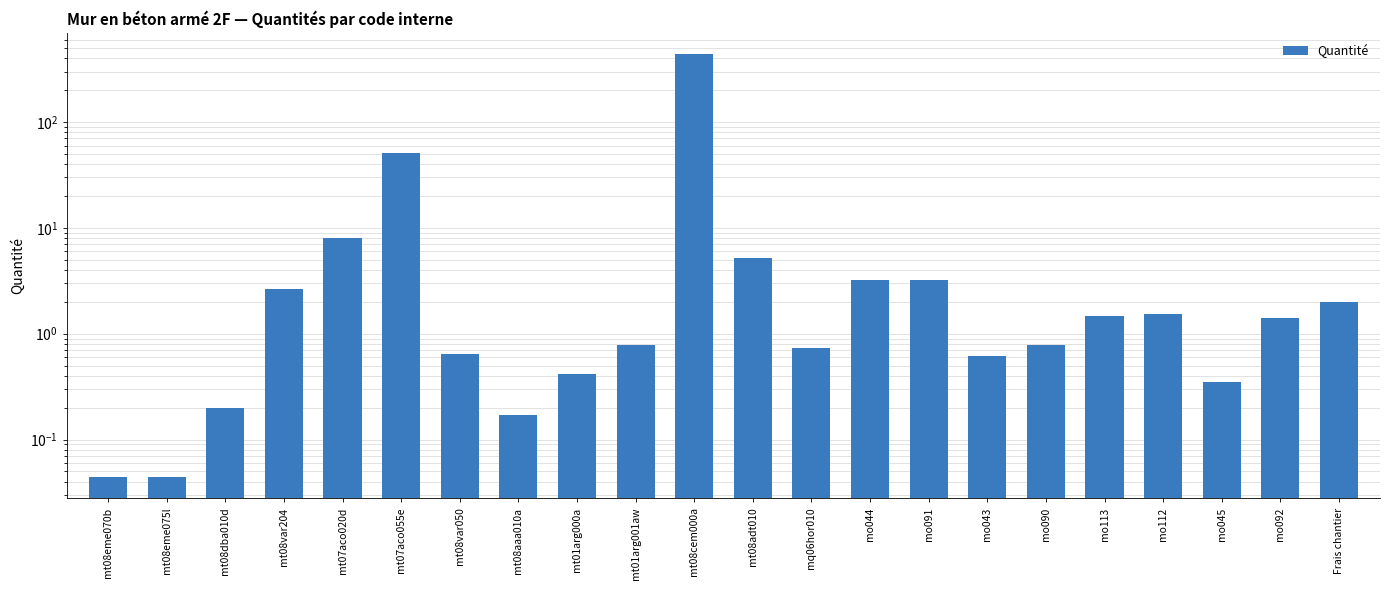

At which label is the value closest to 219?

mt07aco055e